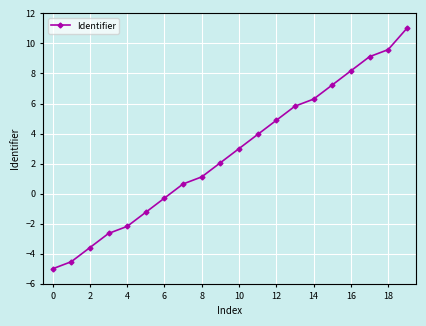

What is the minimum value shown in the chart?

-5.0